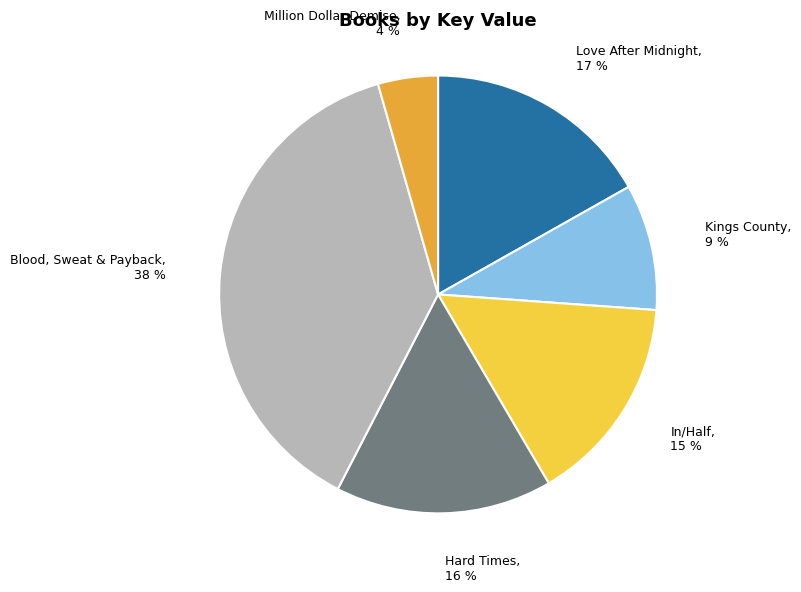

To the nearest percent, what is the average slice percentage?

17%